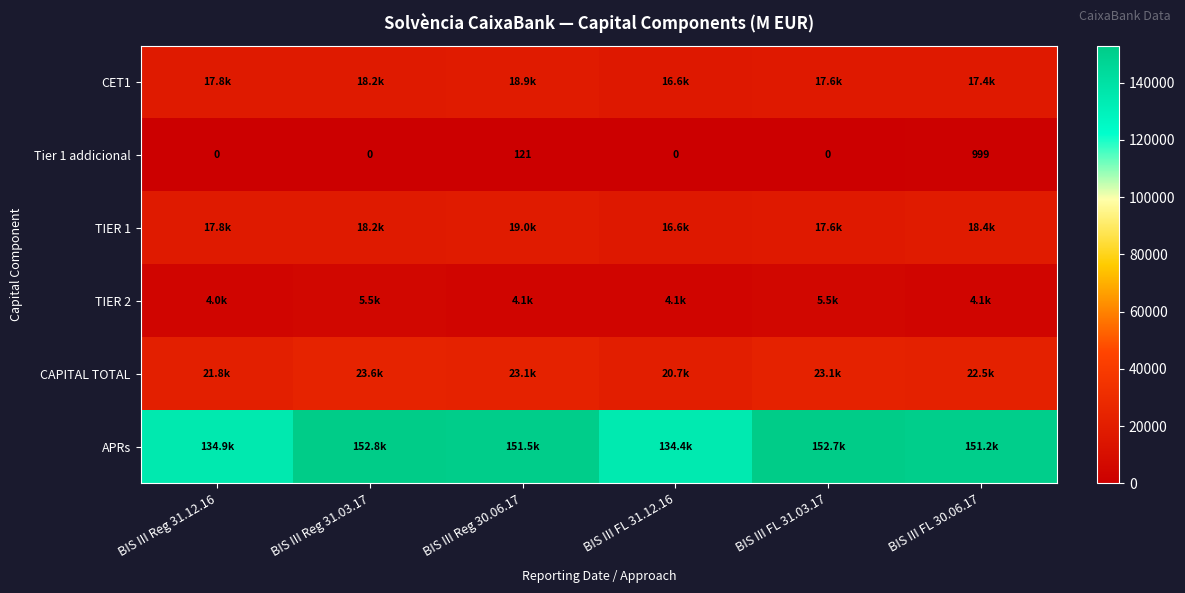

Which series has the widest spread of values?

APRs